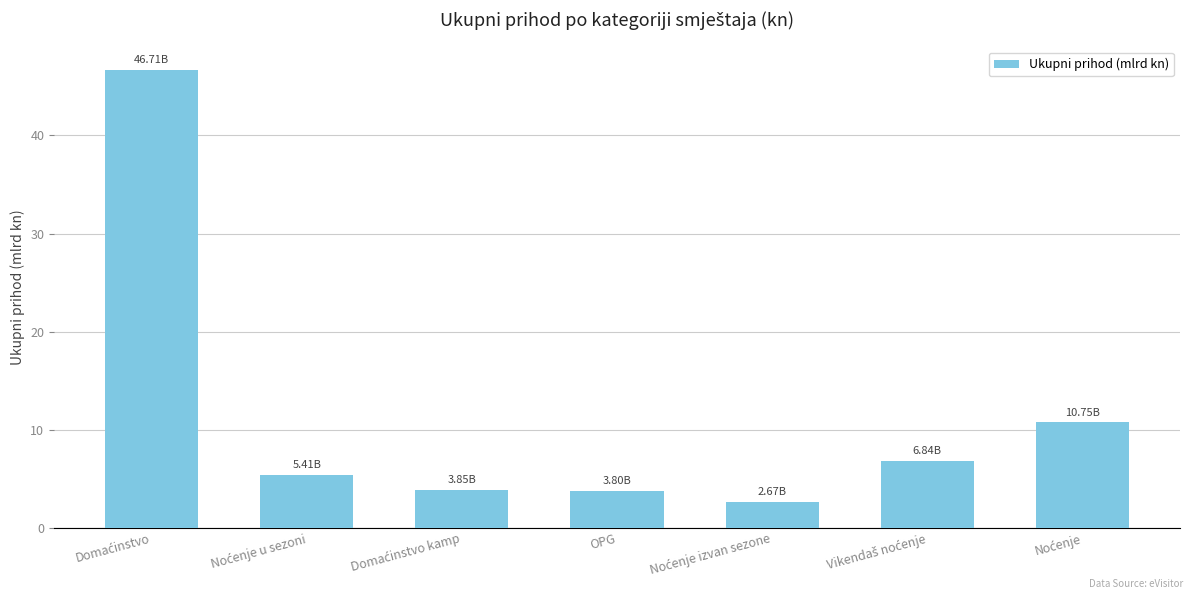

What is the sum of all values?

80.0